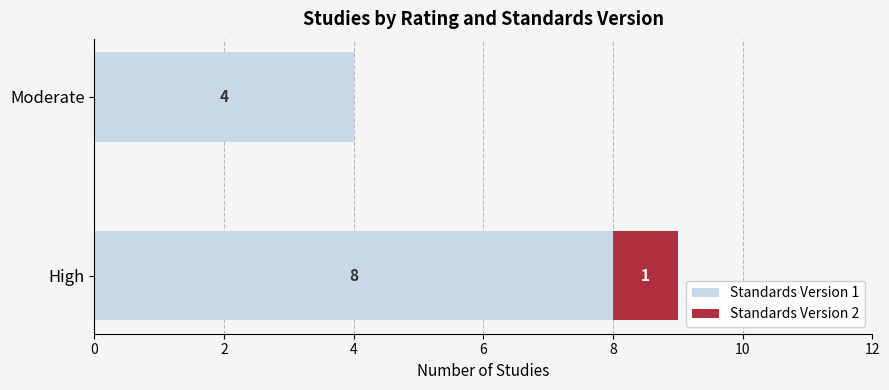

The value of Standards Version 1 at Moderate is 4. True or false?

True